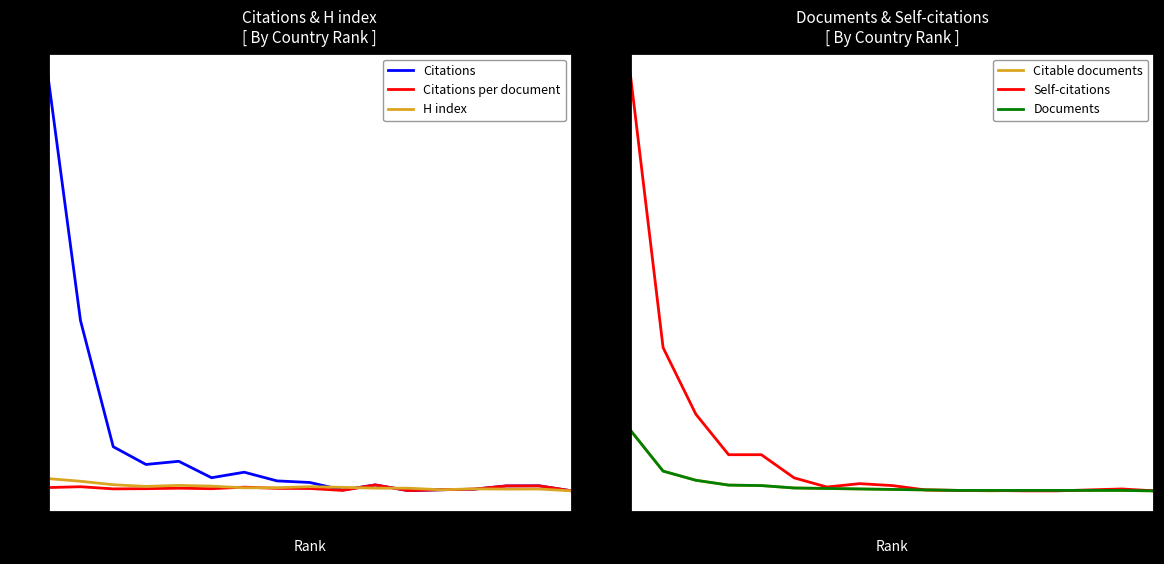

Reading left to right, what are all the values shown in this chart?

Citations: 4464.0	1825.0	473.0	283.0	317.0	141.0	200.0	107.0	90.0	10.0	64.0	3.0	12.0	18.0	53.0	54.0	0.0
Citations per document: 35.4	44.5	21.5	23.6	28.8	23.5	40.0	26.8	25.7	5.0	64.0	3.0	12.0	18.0	53.0	54.0	0.0
H index: 132.0	103.0	66.0	48.0	59.0	51.0	33.0	34.0	45.0	38.0	29.0	29.0	12.0	22.0	19.0	20.0	0.0
Citable documents: 126.0	41.0	22.0	12.0	11.0	6.0	5.0	4.0	3.0	2.0	1.0	0.0	1.0	1.0	1.0	1.0	0.0
Self-citations: 864.0	297.0	159.0	75.0	75.0	27.0	8.0	15.0	11.0	2.0	1.0	1.0	0.0	0.0	2.0	4.0	0.0
Documents: 126.0	41.0	22.0	12.0	11.0	6.0	5.0	4.0	3.0	2.0	1.0	1.0	1.0	1.0	1.0	1.0	0.0